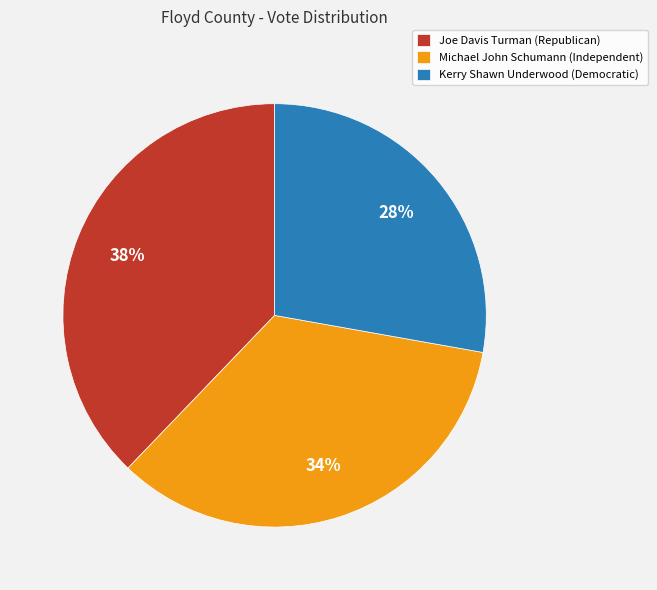

Which category has the smallest portion of the pie?

Kerry Shawn Underwood (Democratic)